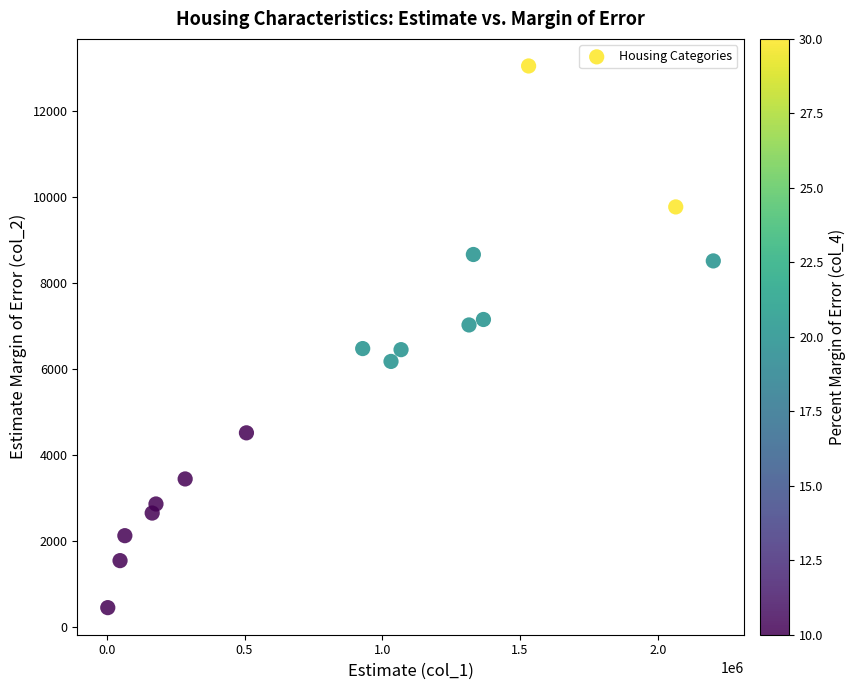

What is the range of Y values (max minus min)?

12593